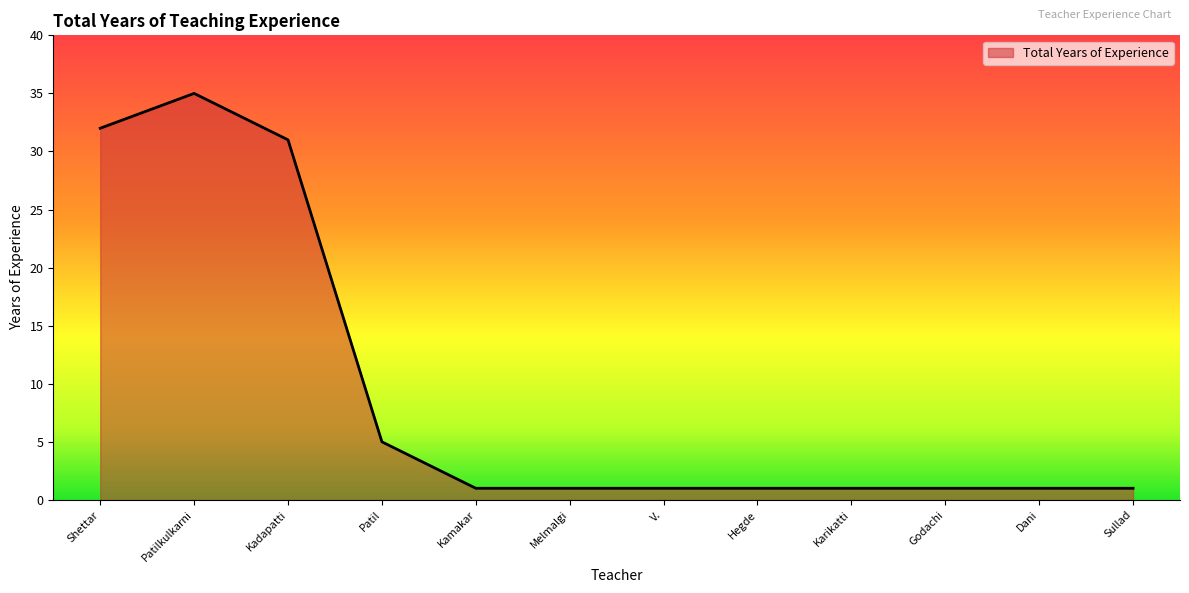

The value at Patil is 7. True or false?

False